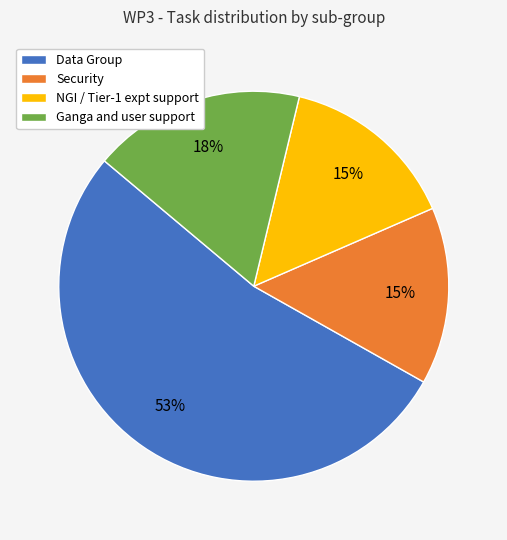

What percentage is the NGI / Tier-1 expt support slice, to the nearest percent?

15%